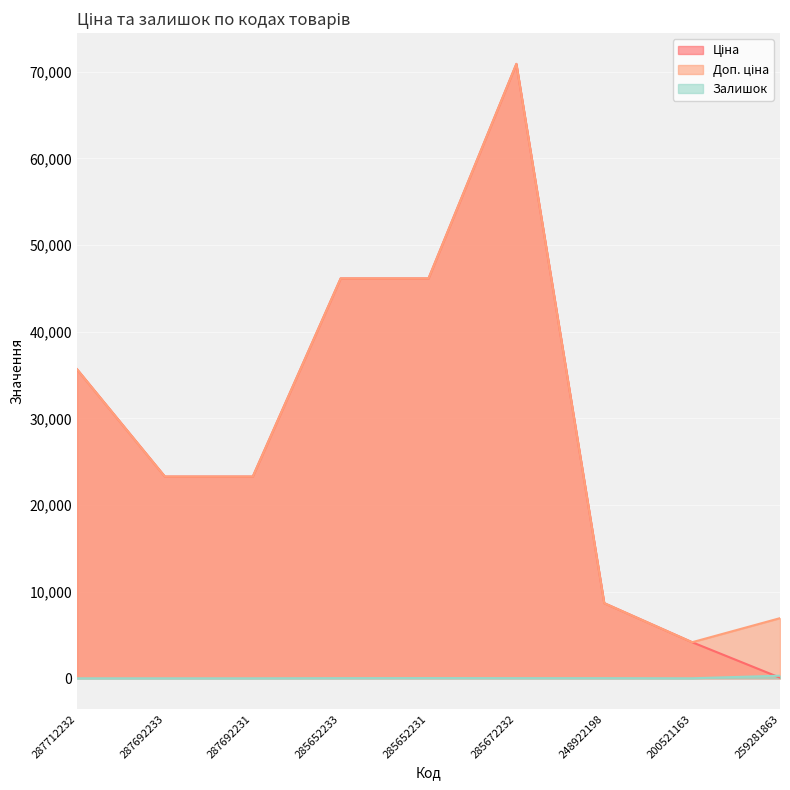

What is the difference between the maximum and minimum values in the Доп. ціна series?

66744.0